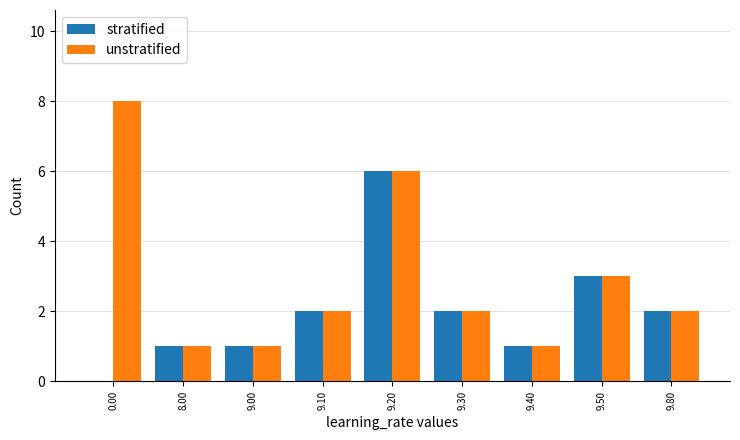

At which label is unstratified closest to 4?

9.50